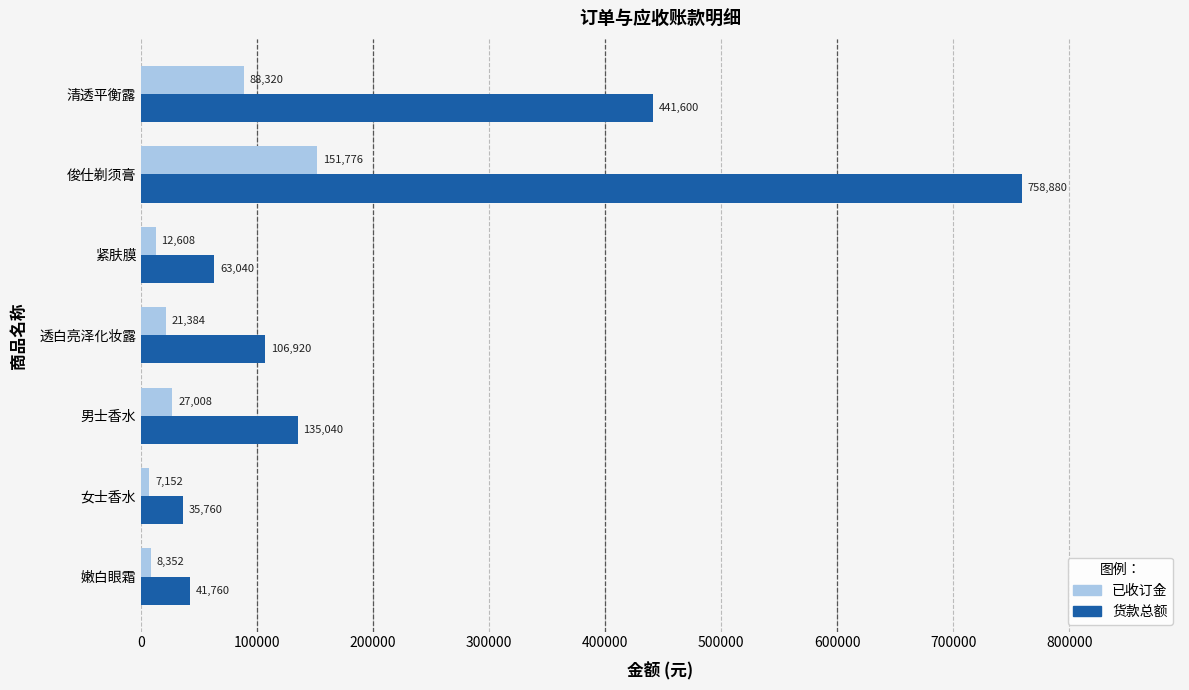

What is the difference between the maximum and minimum values in the 已收订金 series?

144624